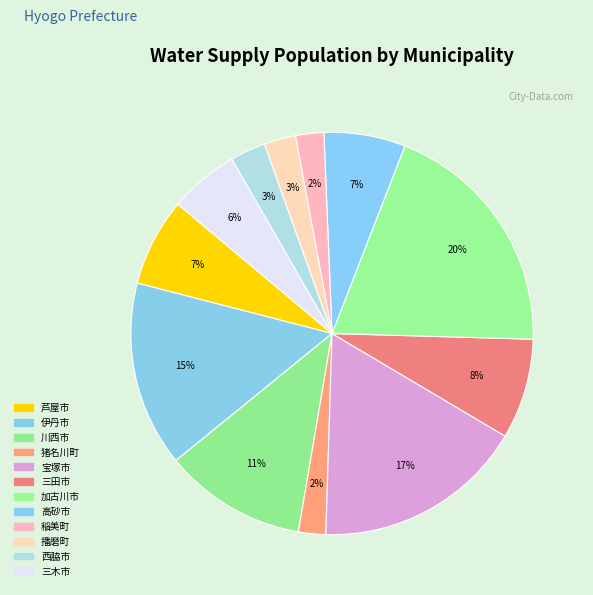

Does 三木市 account for over 50% of the chart?

No